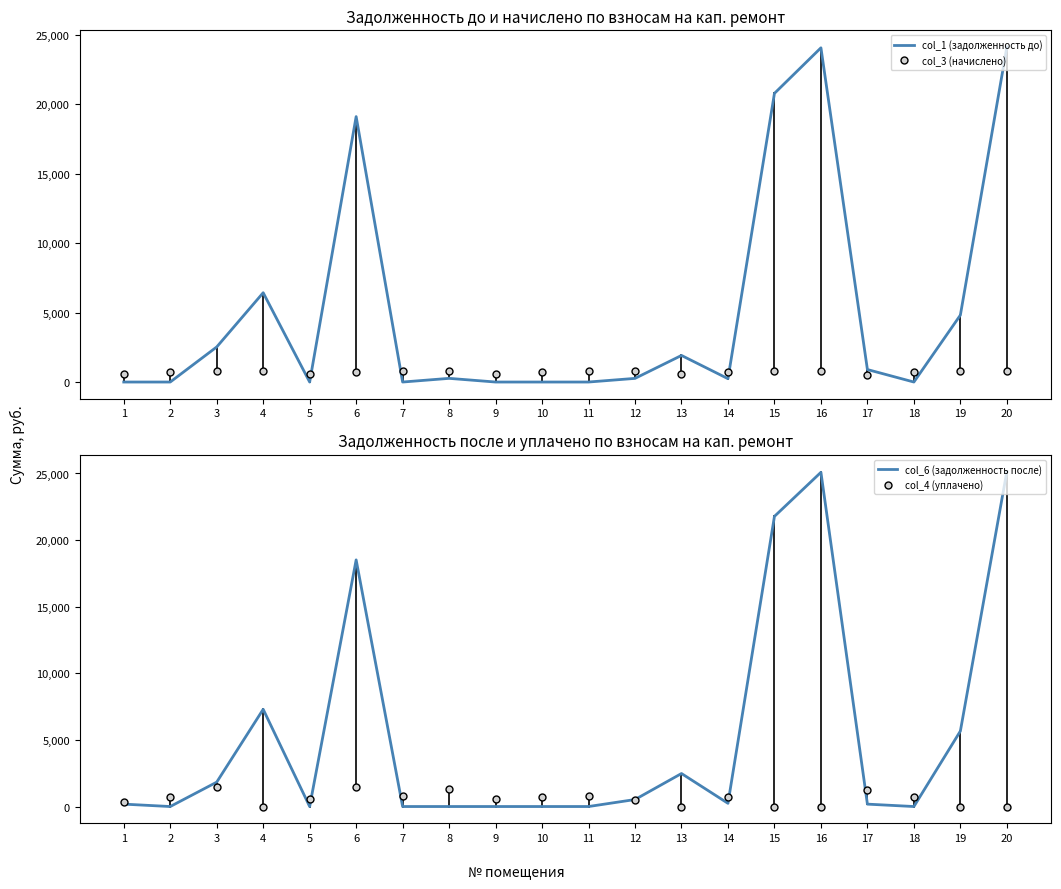

Rank the series by their average value, from highest to lowest.

col_6 (задолженность после), col_1 (задолженность до)